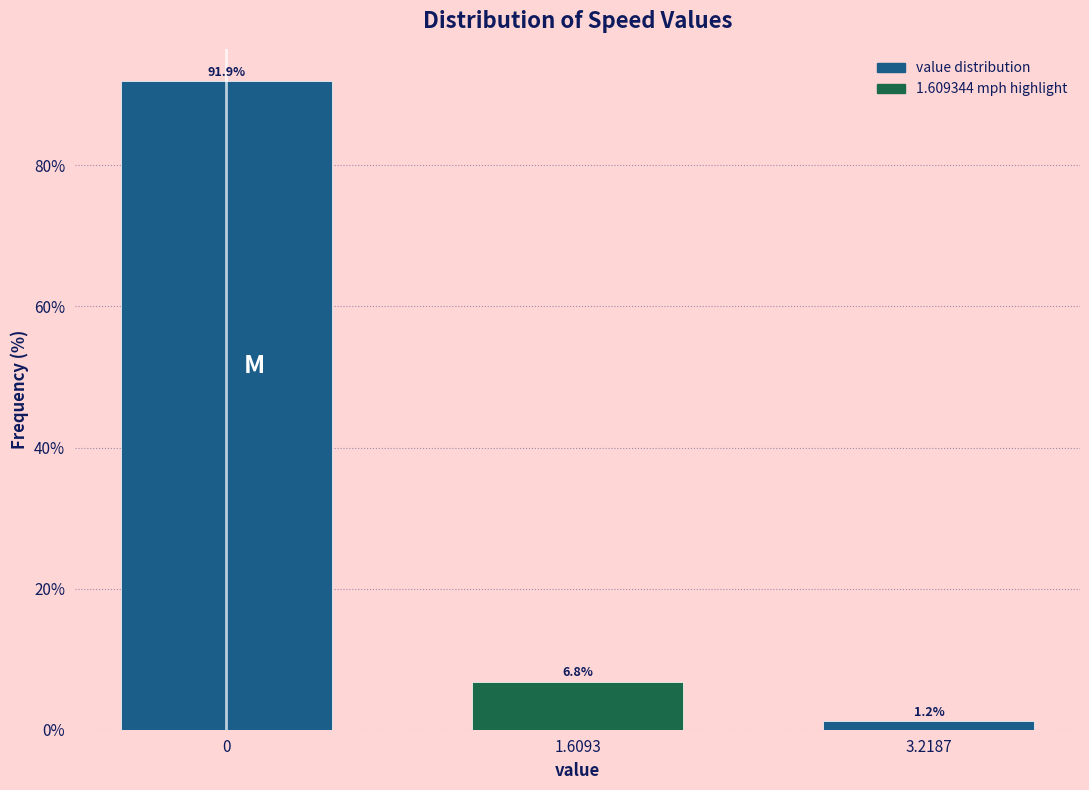

Reading left to right, transcribe all the data shown in this chart.

0=91.9	1.6093=6.8	3.2187=1.2